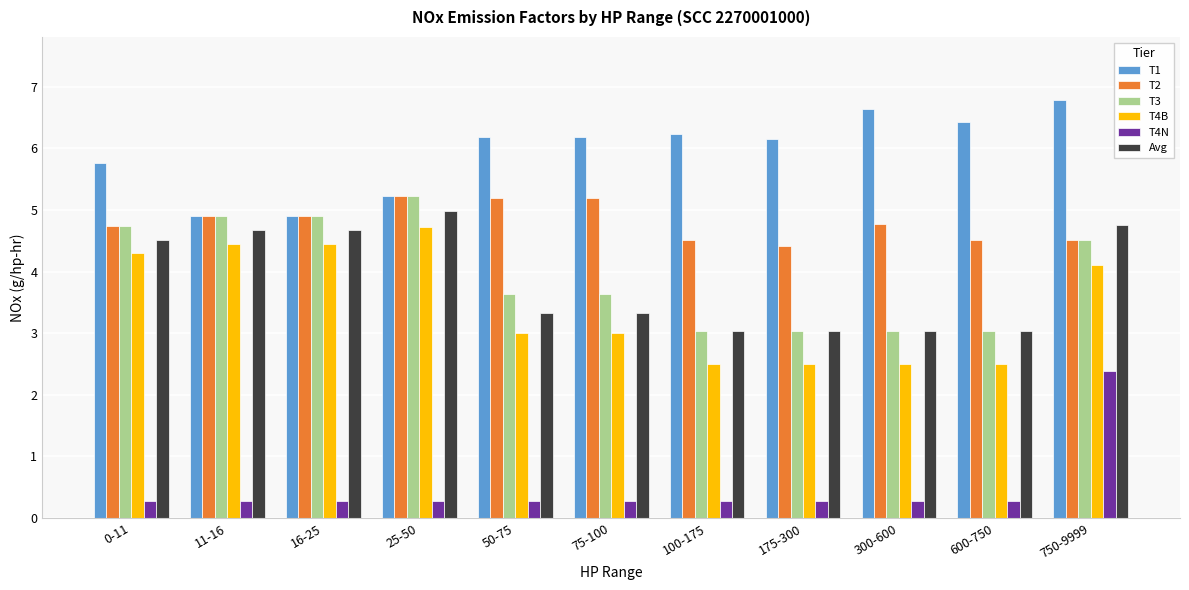

How many bars are there in each group?

6